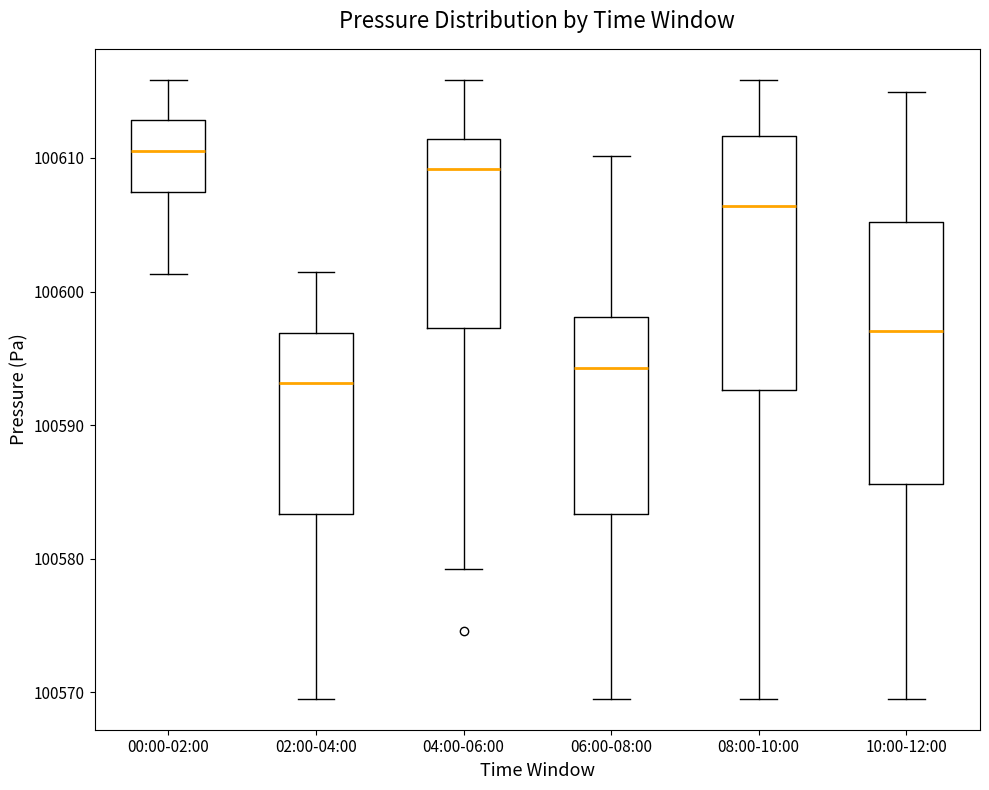

Which box has the lowest median line?

02:00-04:00